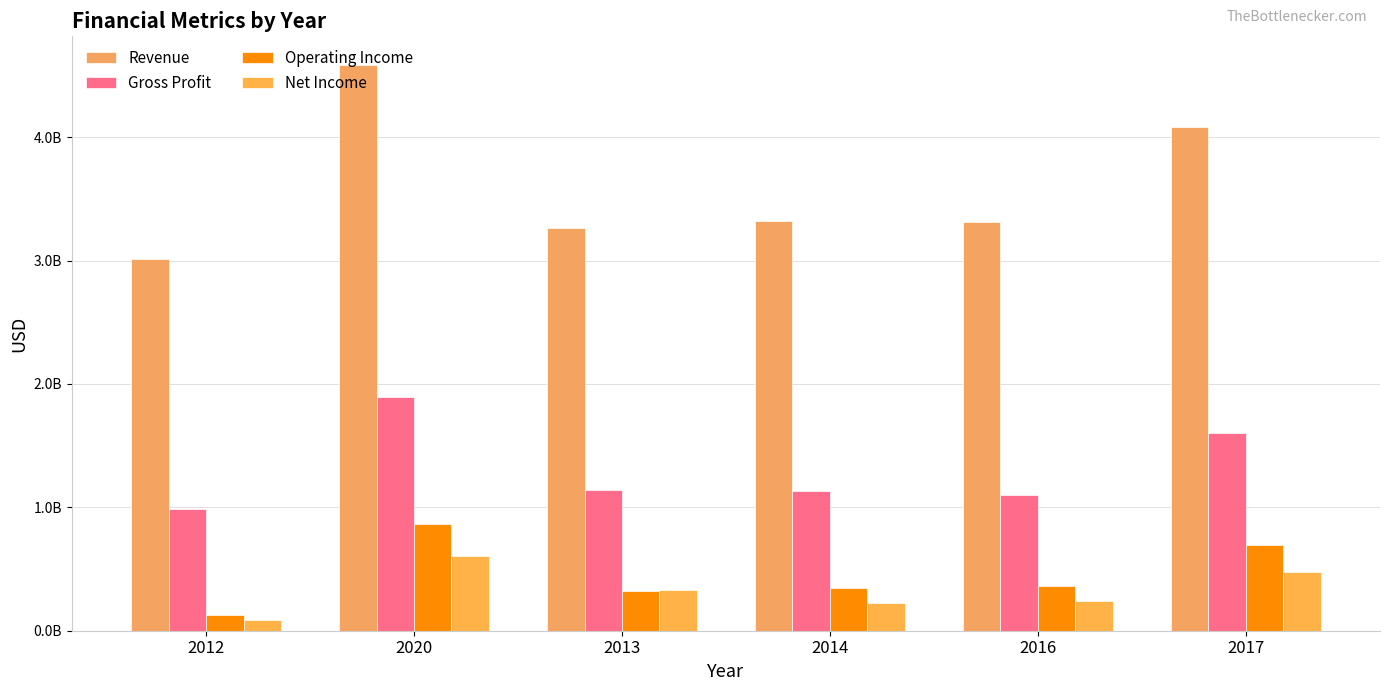

Reading left to right, what are all the values shown in this chart?

Revenue: 2012=3015590603.4	2020=4587659587.8	2013=3262676446.6	2014=3321675309.7	2016=3310765568.0	2017=4082703777.3
Gross Profit: 2012=985092930.5	2020=1894664199.0	2013=1140152333.4	2014=1135365160.3	2016=1100364556.2	2017=1598409542.7
Operating Income: 2012=127660002.2	2020=861068414.9	2013=324013636.7	2014=349740709.5	2016=358604270.5	2017=691848906.6
Net Income: 2012=87452127.5	2020=608551083.8	2013=327770316.6	2014=223110452.6	2016=242541477.6	2017=473956262.4